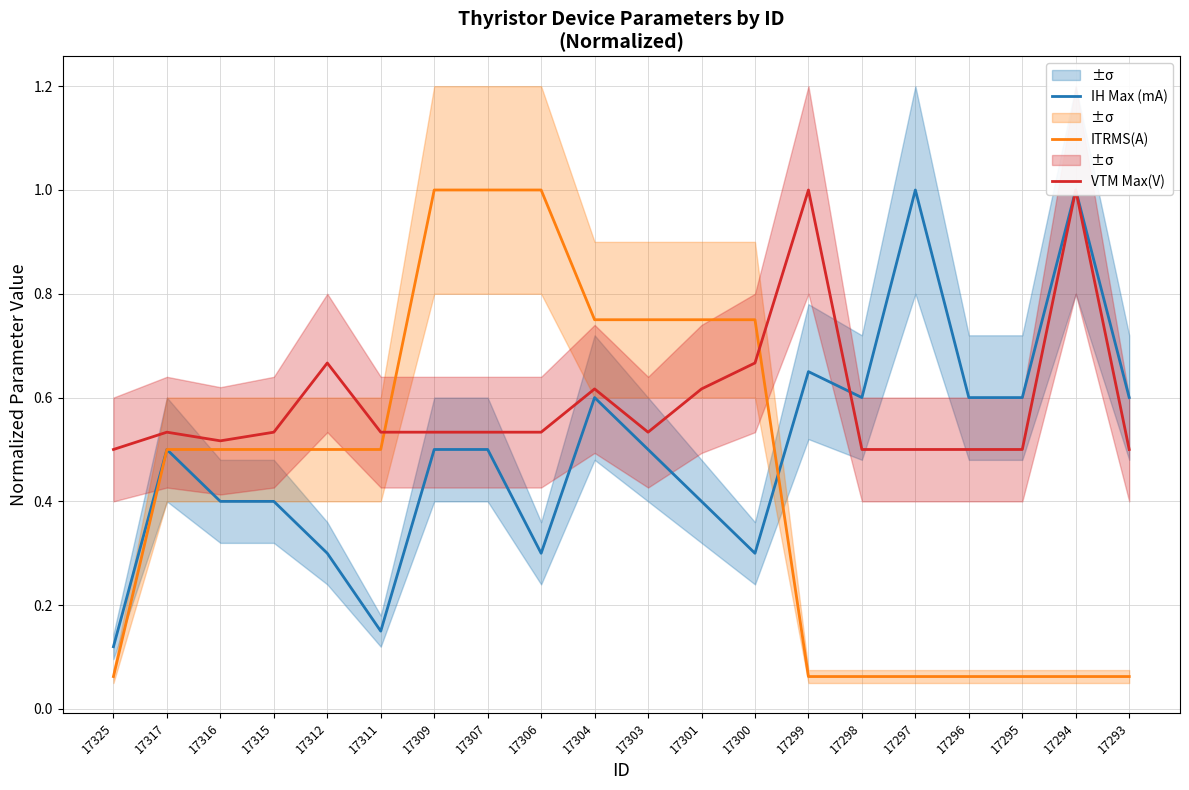

At which category is the sum across all series the highest?

17294